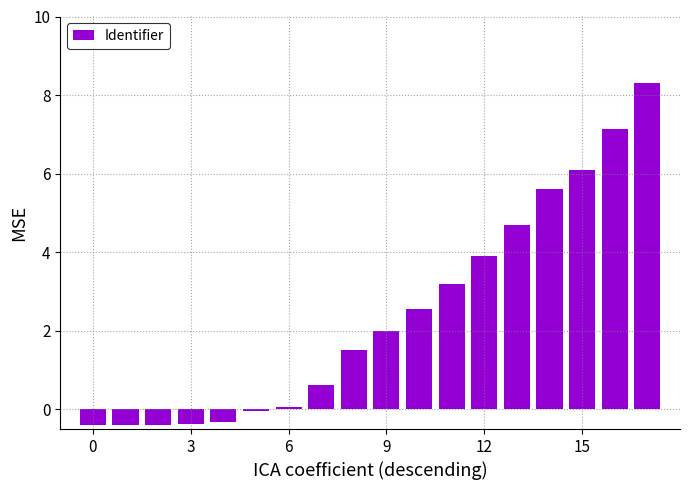

What is the maximum value shown in the chart?

8.3